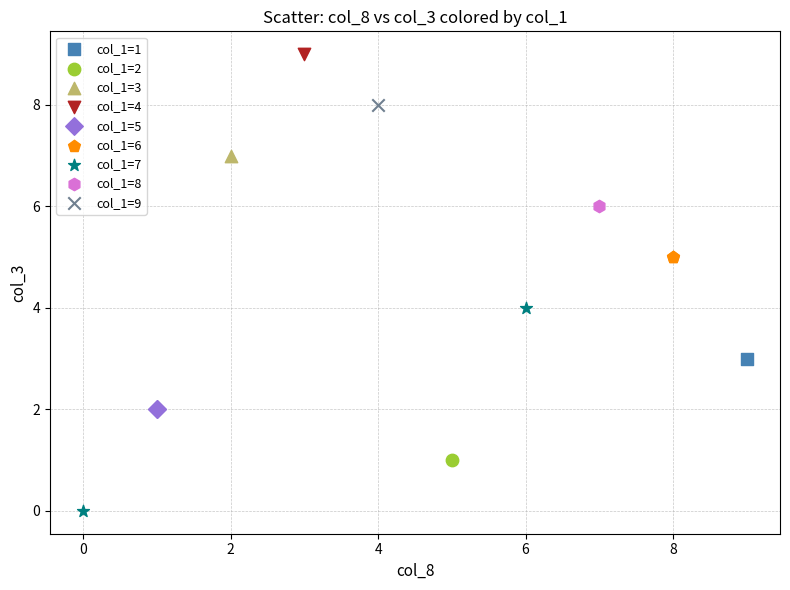

Which series contains the lowest Y value?

col_1=7